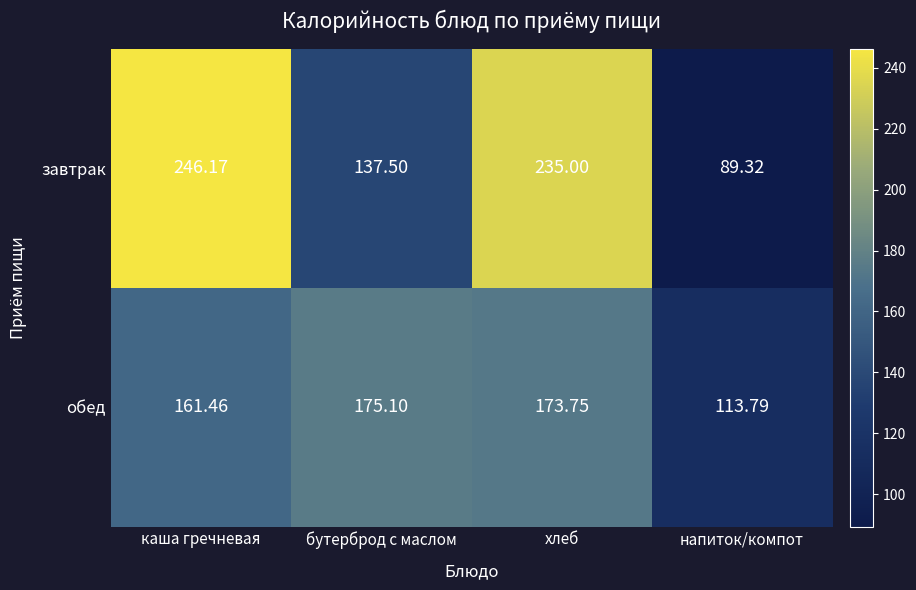

How many series are shown in this chart?

2